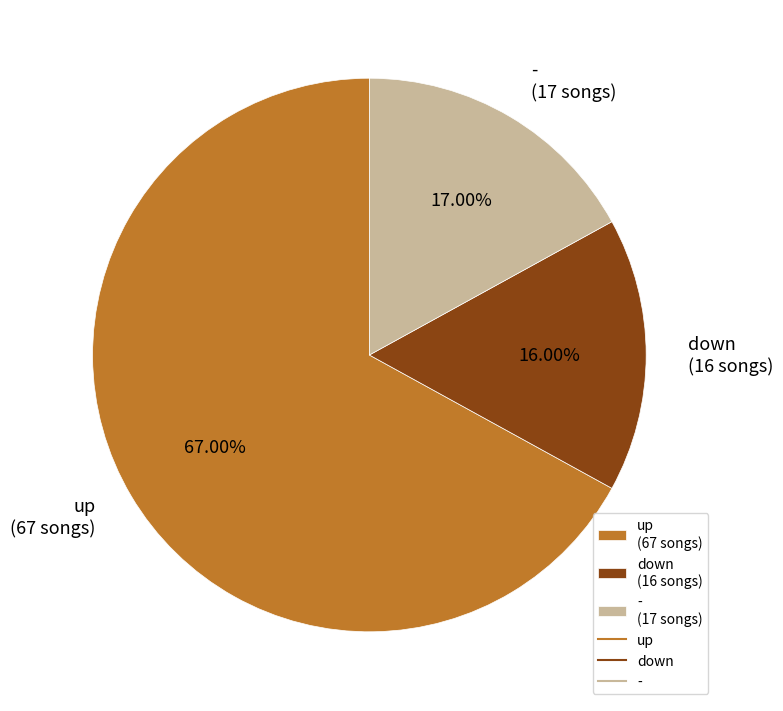

What percentage do up and - together represent?

84.0%